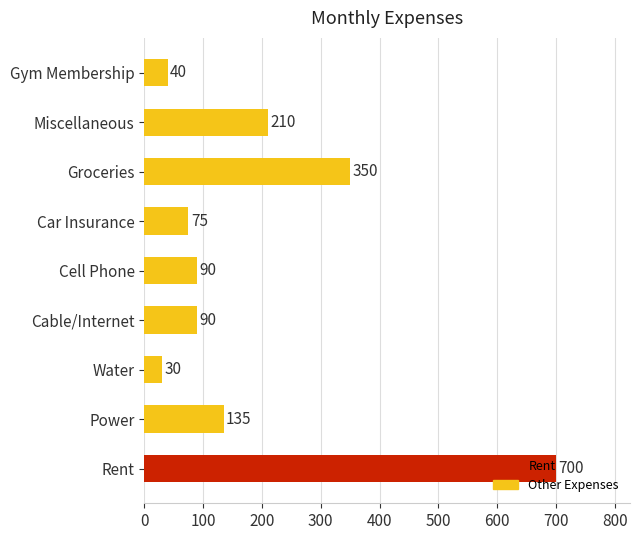

True or false: the data shows 187 at Power.

False